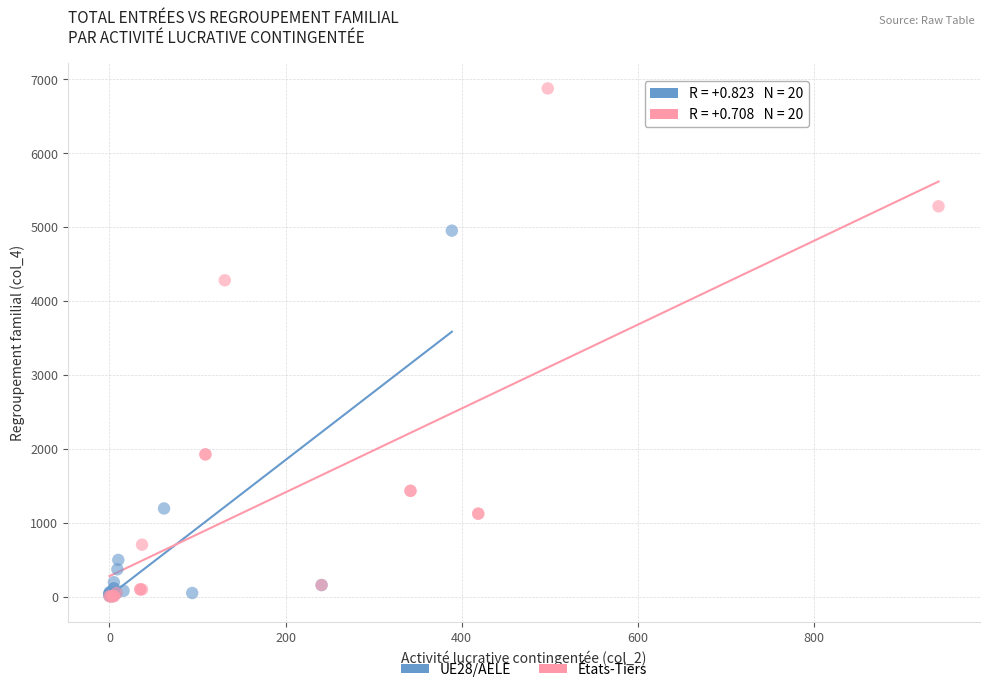

What are all the series names shown in the legend?

UE28/AELE, États-Tiers